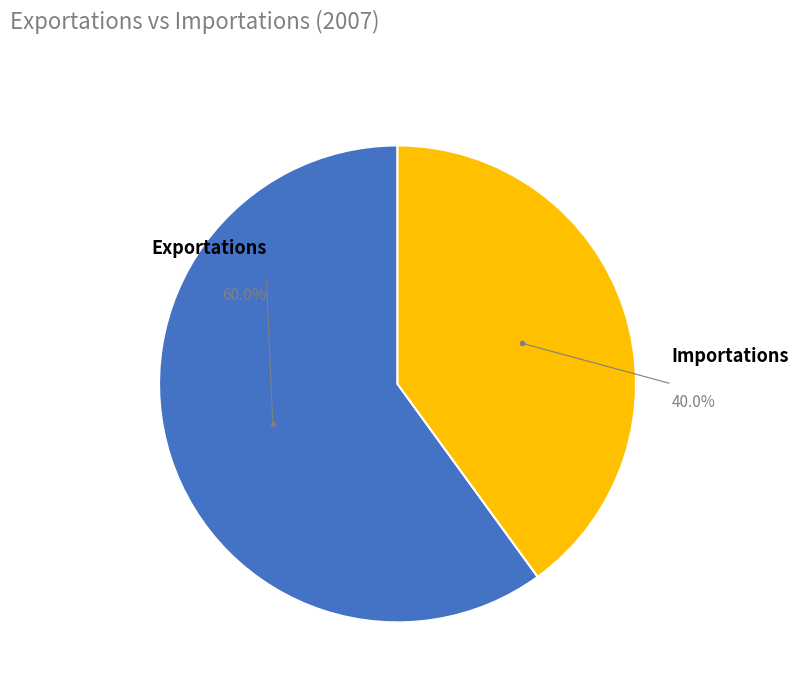

How many slices are in this pie chart?

2